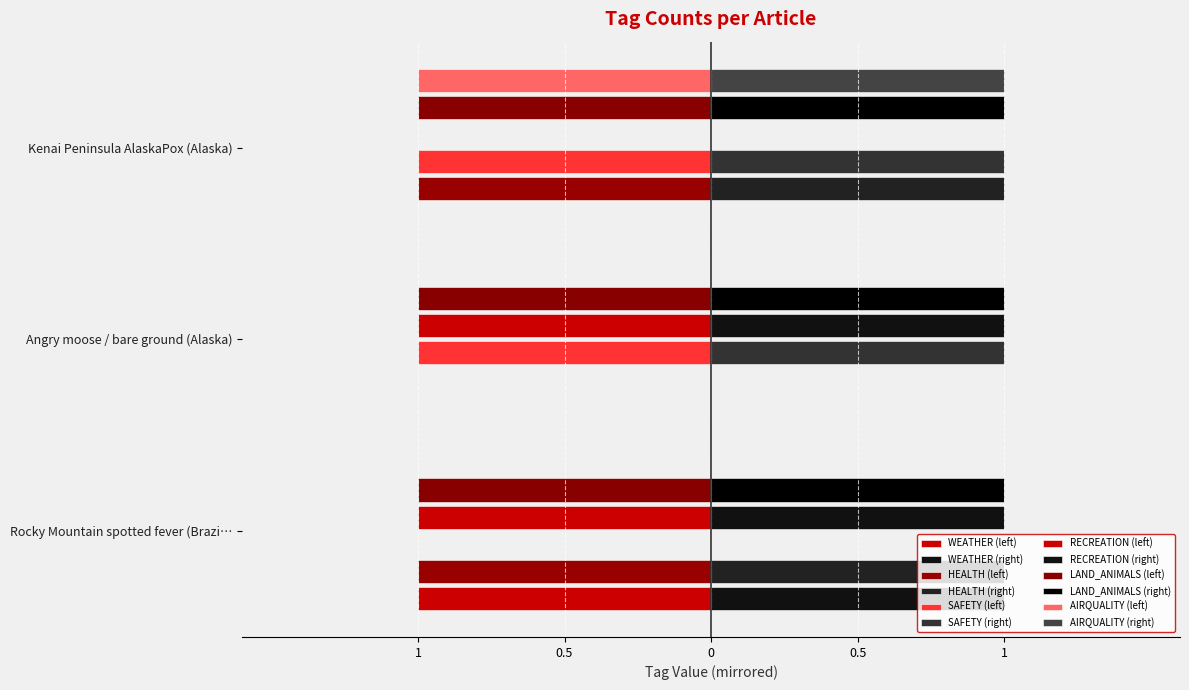

Which has a higher value, Kenai Peninsula AlaskaPox (Alaska) or Rocky Mountain spotted fever (Brazil)?

Rocky Mountain spotted fever (Brazil)